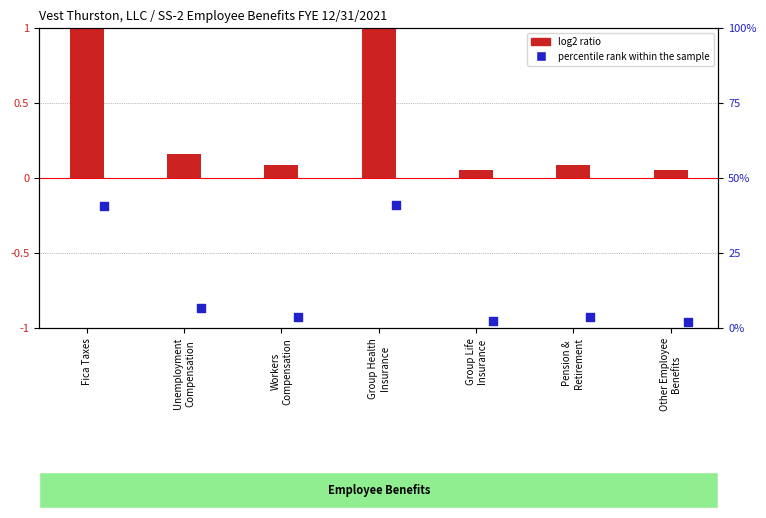

What is the total value across all series at Group Life
Insurance?

2.3